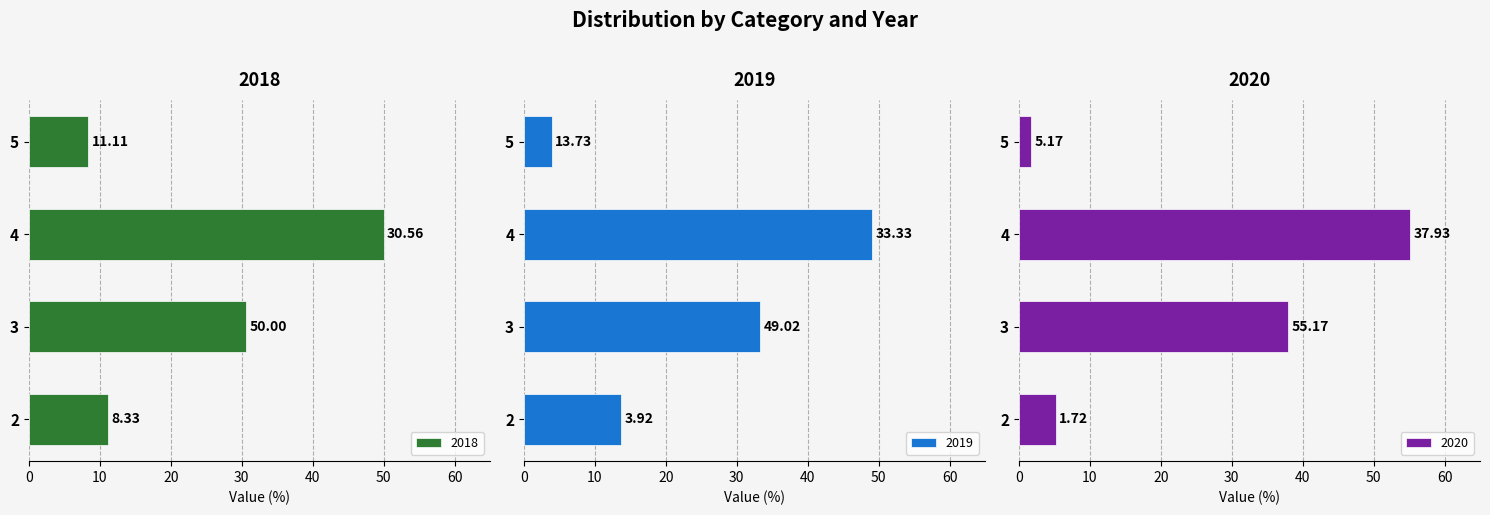

Reading left to right, extract all data points from this chart.

2018: 8.3	50.0	30.6	11.1
2019: 3.9	49.0	33.3	13.7
2020: 1.7	55.2	37.9	5.2